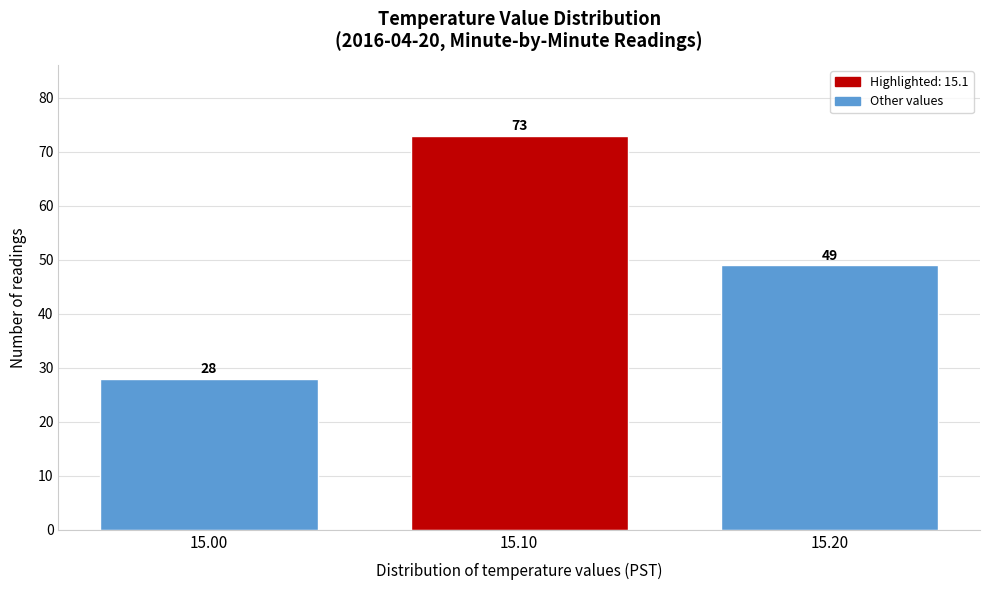

Reading left to right, list all the values displayed in this chart.

28	73	49